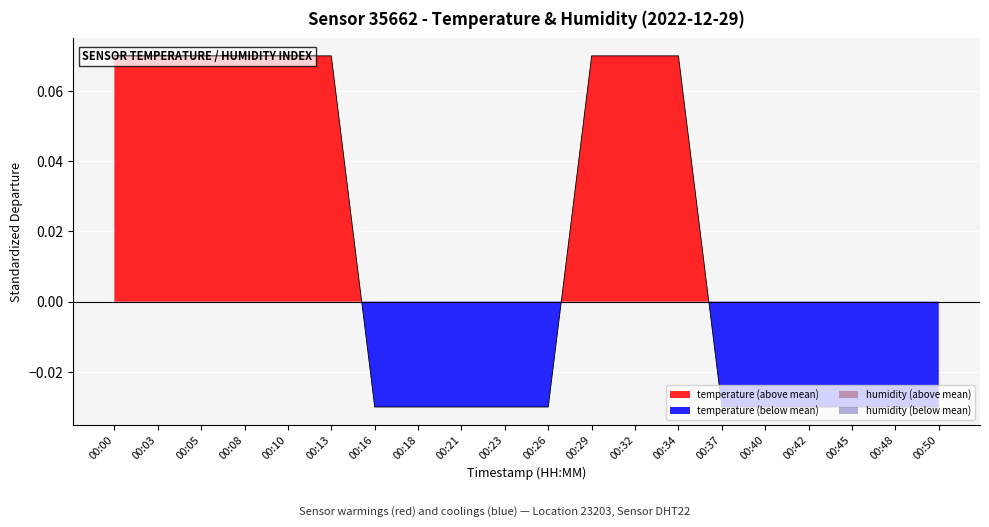

True or false: the data shows 0.1 at 00:32.

True